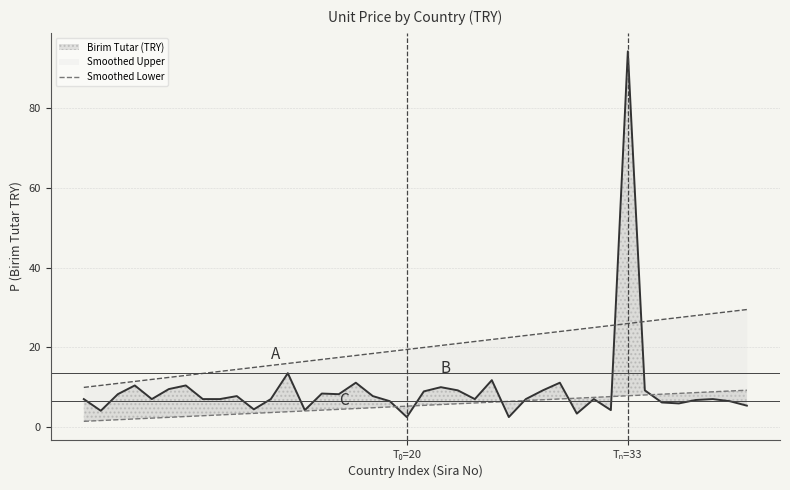

Reading right to left, what are all the values shown in this chart?

9.3	9.1	8.9	8.7	8.5	8.3	8.1	7.9	7.7	7.5	7.3	7.1	6.9	6.7	6.5	6.3	6.1	5.9	5.7	5.5	5.3	5.1	4.9	4.7	4.5	4.3	4.1	3.9	3.7	3.5	3.3	3.1	2.9	2.7	2.5	2.3	2.1	1.9	1.7	1.5